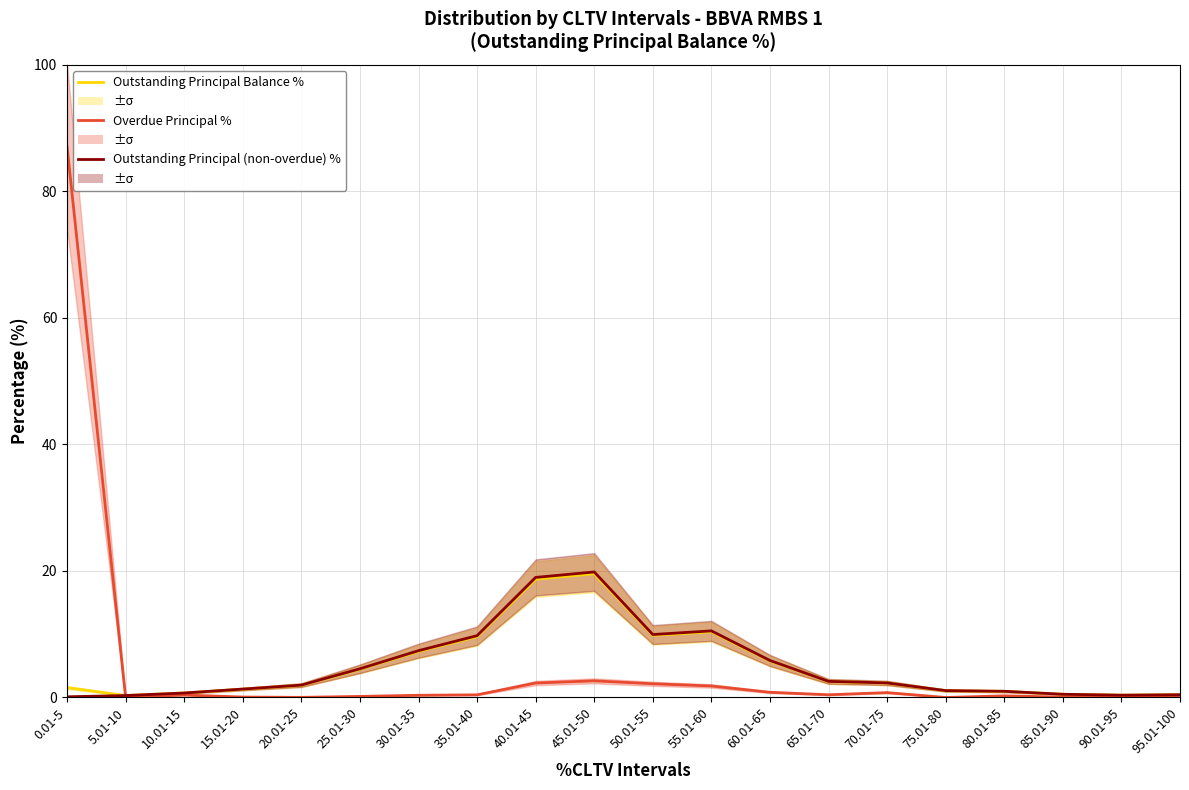

At which category does the chart reach its peak across all series?

0.01-5